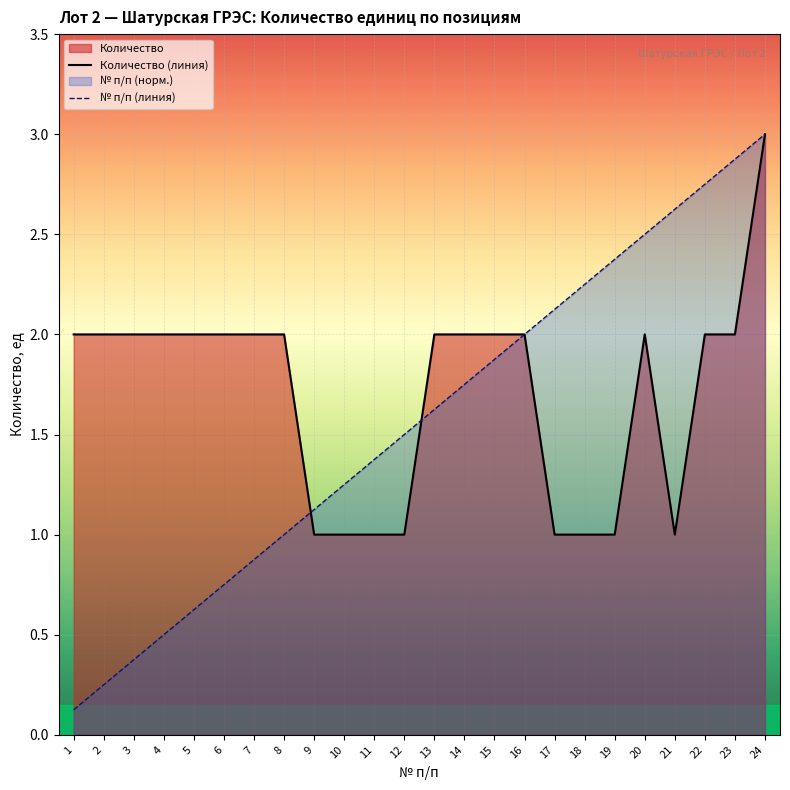

What is the lowest value of the Количество (линия) series?

1.0